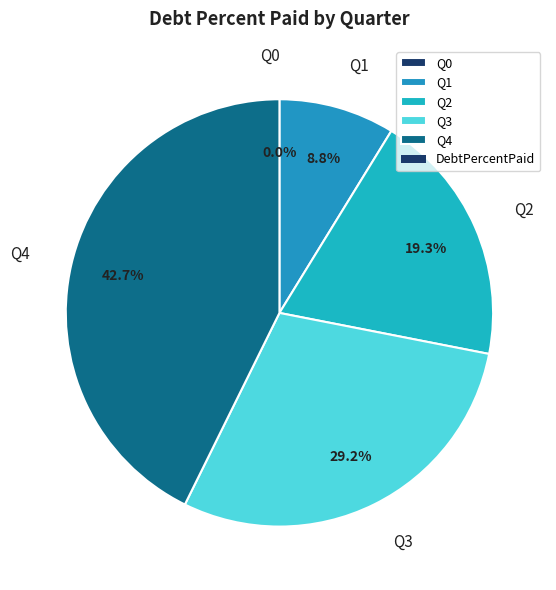

The Q2 slice represents 19% of the pie. True or false?

True